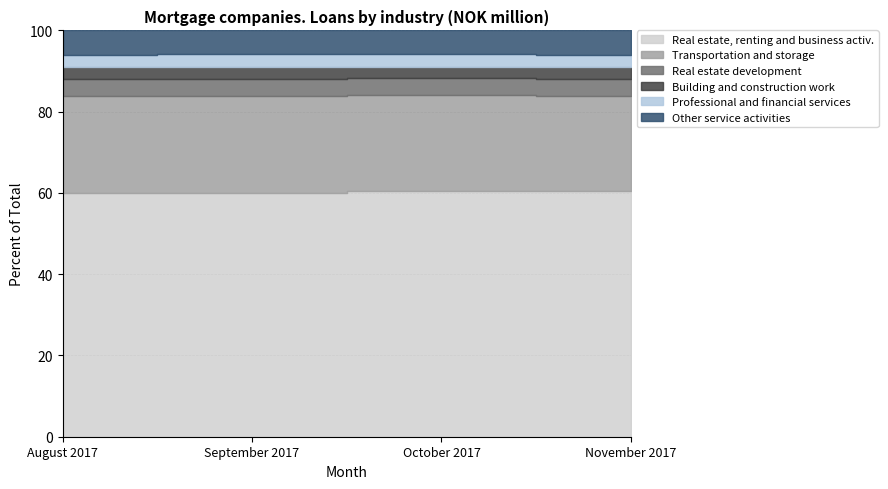

Which category has the highest value in the Real estate development series?

August 2017